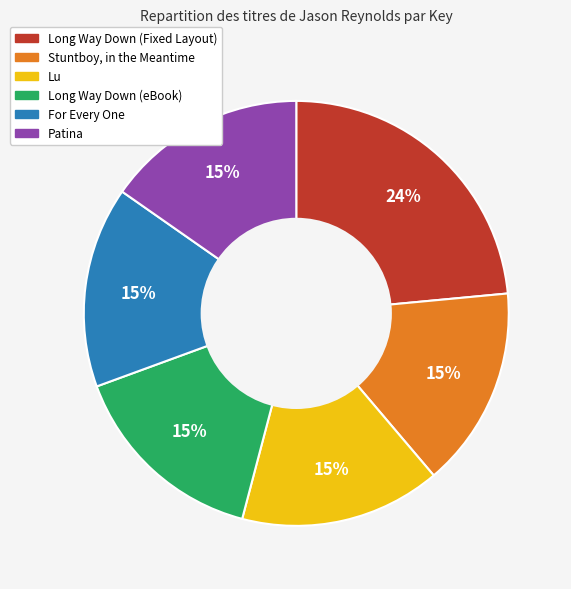

What is the largest slice in the pie chart?

Long Way Down (Fixed Layout)